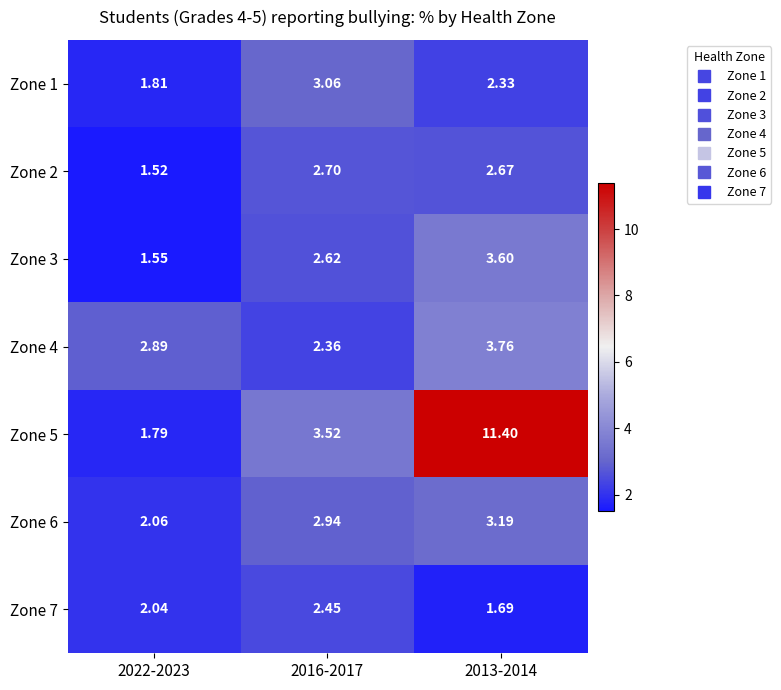

Is the value of Zone 2 at 2022-2023 greater than the value of Zone 5 at 2022-2023?

No